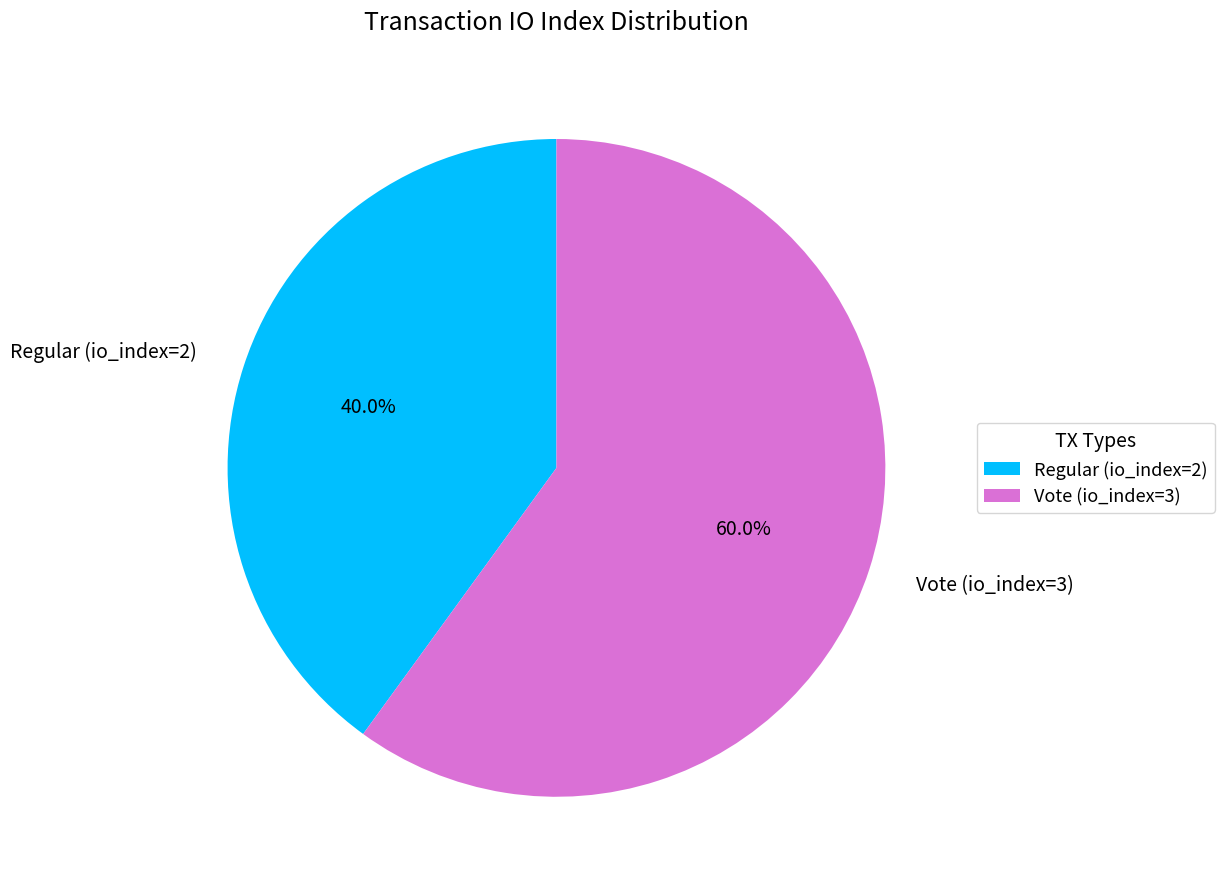

Which category accounts for the majority?

Vote (io_index=3)